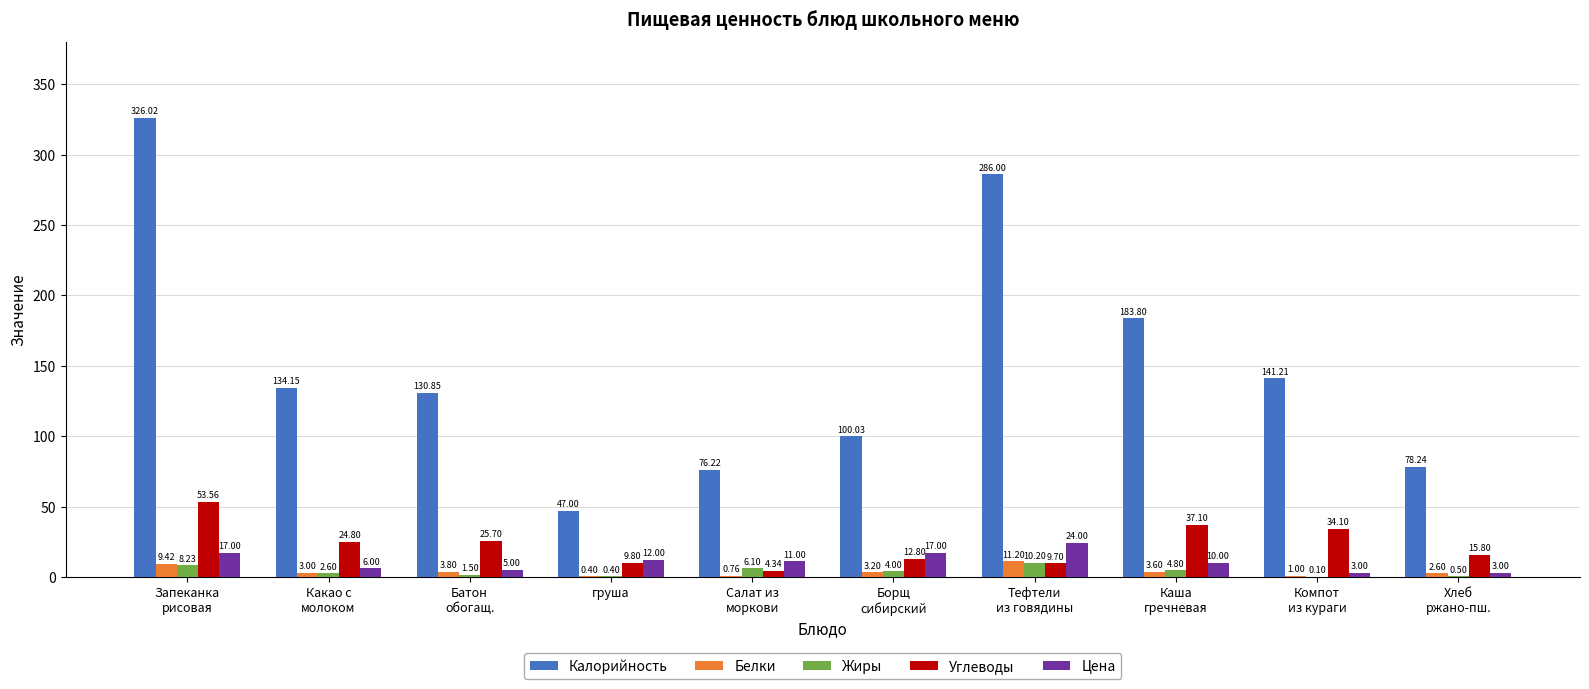

The value of Калорийность at Тефтели
из говядины is 438.9. True or false?

False